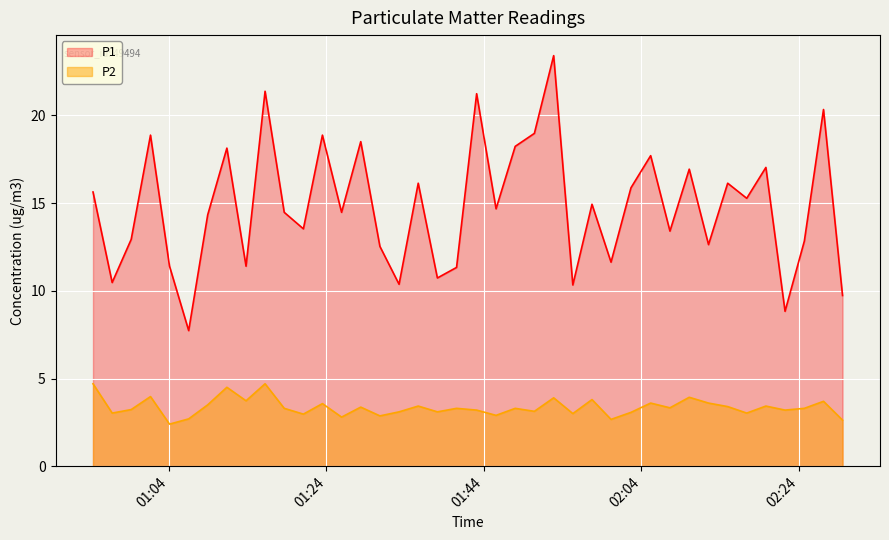

What is the maximum value for P1?

23.4